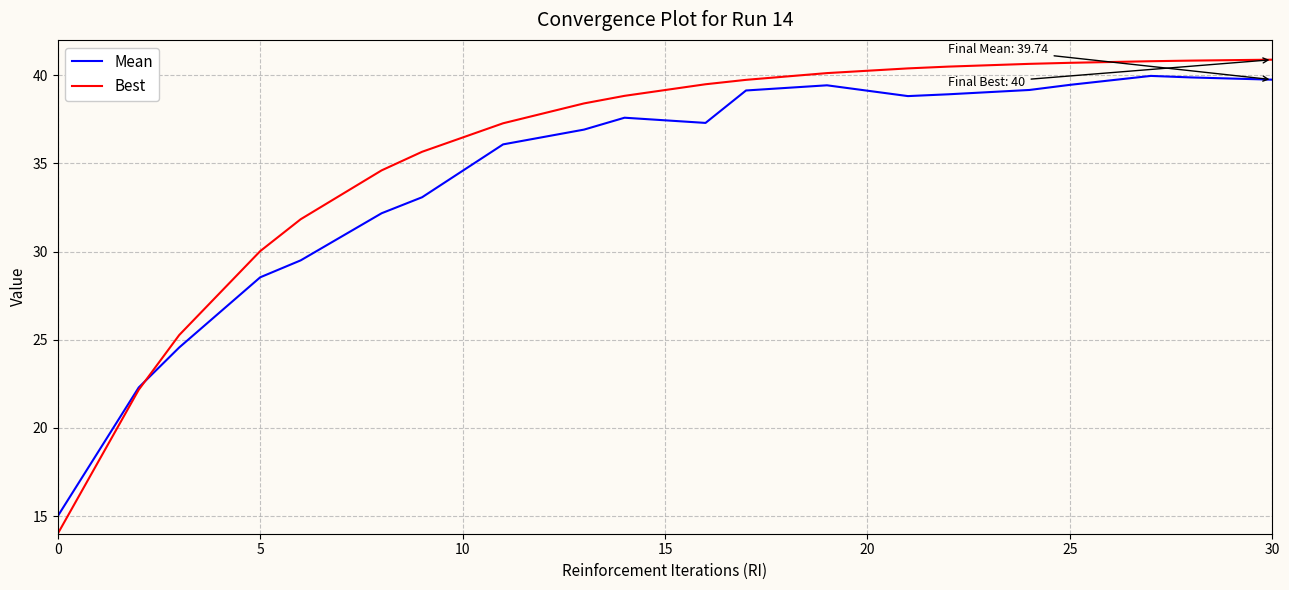

What is the sum of all Mean values?

687.5